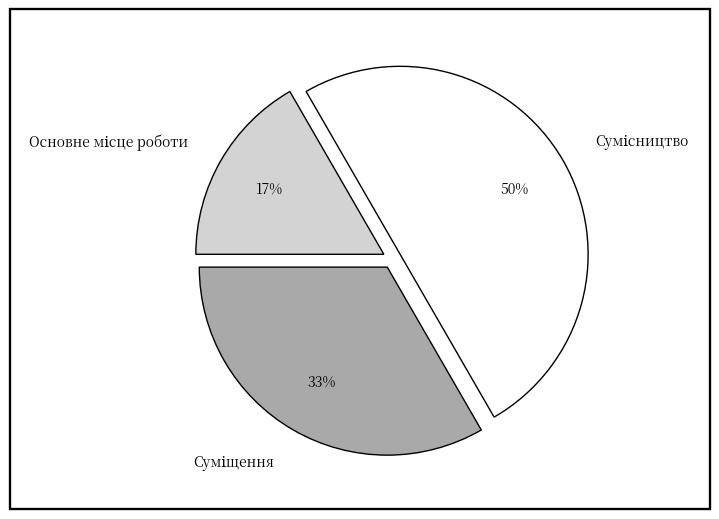

To the nearest percent, what is the difference between the largest and smallest slice percentages?

33%